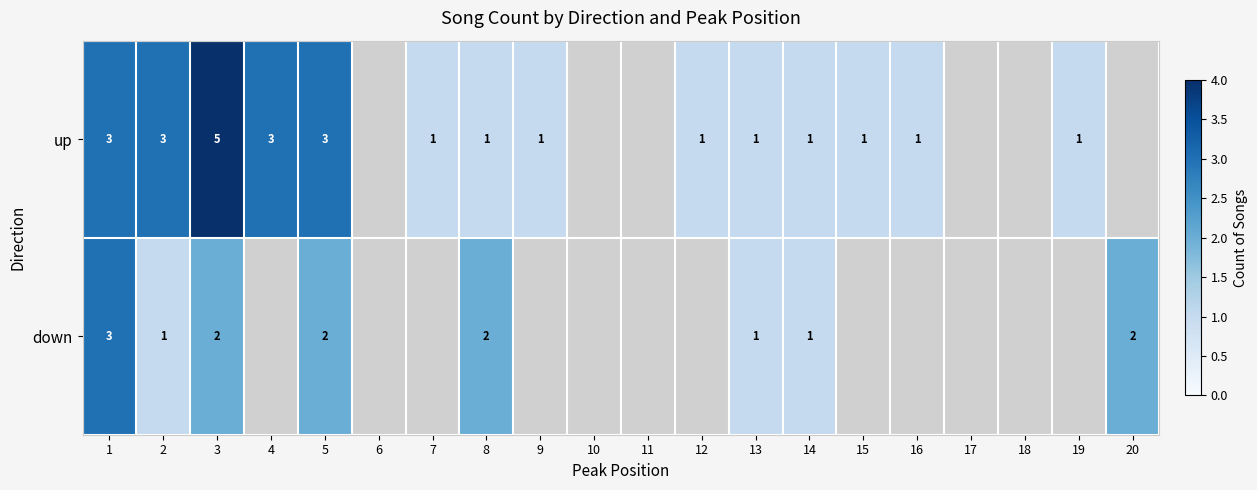

What is the difference between the highest and lowest values at 3?

3